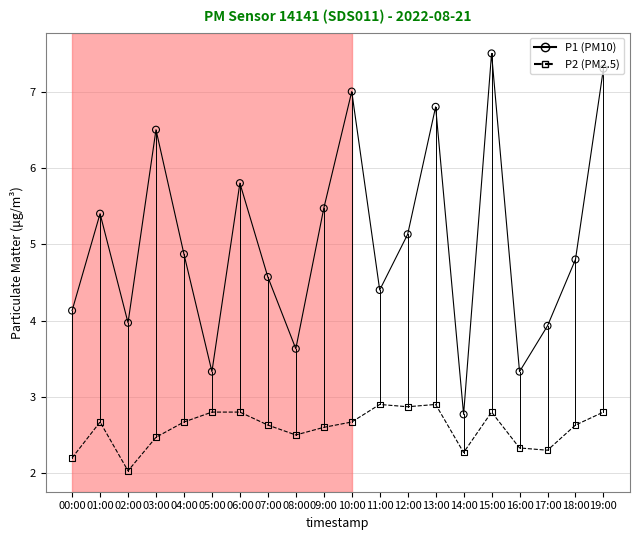

What is the total value across all series at 17:00?

6.2